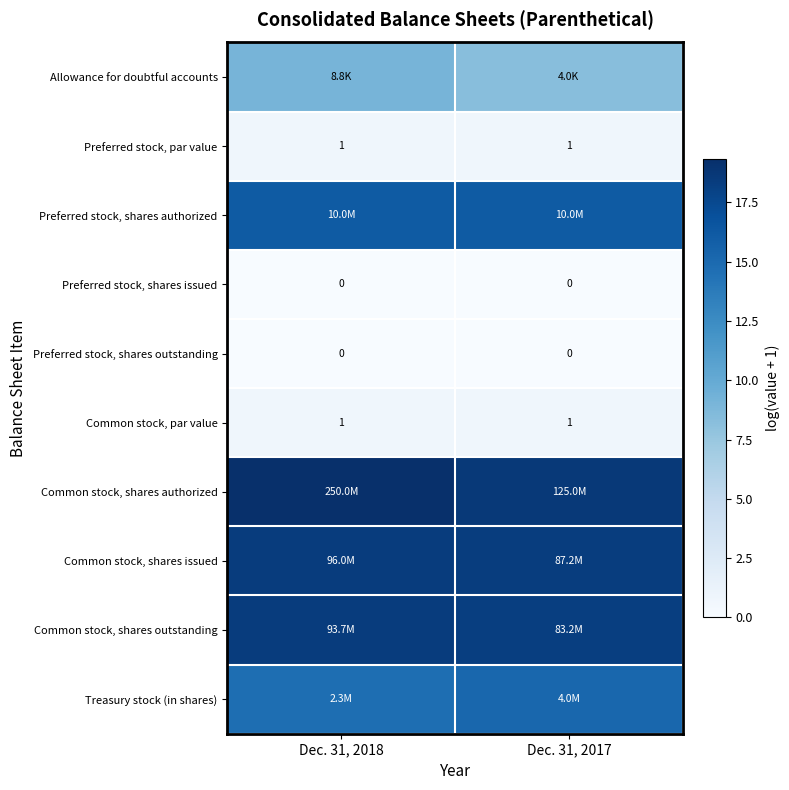

What is the average value of the Common stock, shares outstanding series?

18.3